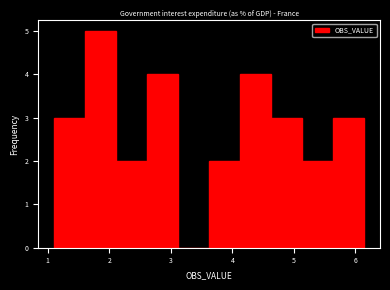

What is the height of the bar covering 4.6 to 5.1 on the x-axis? Neither the bar edges nor the heights are printed on the chart, so give them approximately, as read against the axes.

3